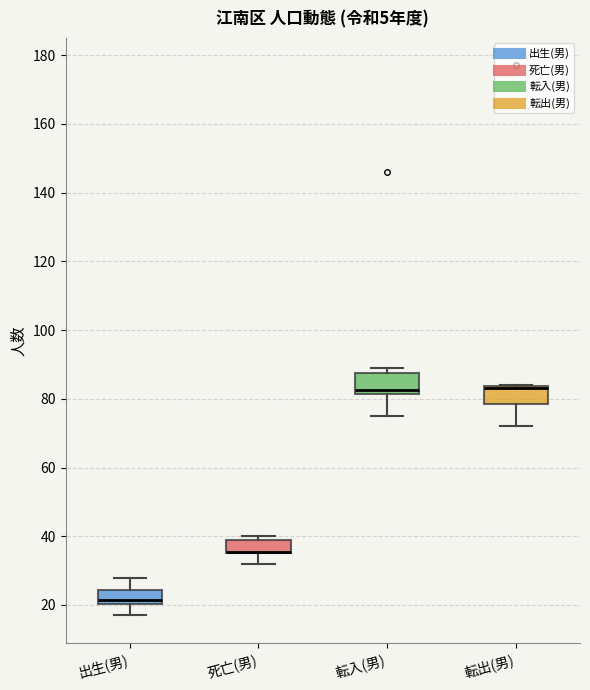

Reading left to right, transcribe this box plot: for each box, give where its median line is, the range the box spans, and where its two whiskers end, as read against the y-axis. The values are not printed on the chart, so give them approximately, as read against the axis.

出生(男): median 22, box 20 to 24, whiskers 18 to 28
死亡(男): median 36 (drawn on the box's lower edge), box 36 to 40, whiskers 32 to 40 (just above the box's upper edge)
転入(男): median 82 (just above the box's lower edge), box 82 to 88, whiskers 76 to 90
転出(男): median 84 (just below the box's upper edge), box 78 to 84, whiskers 72 to 84